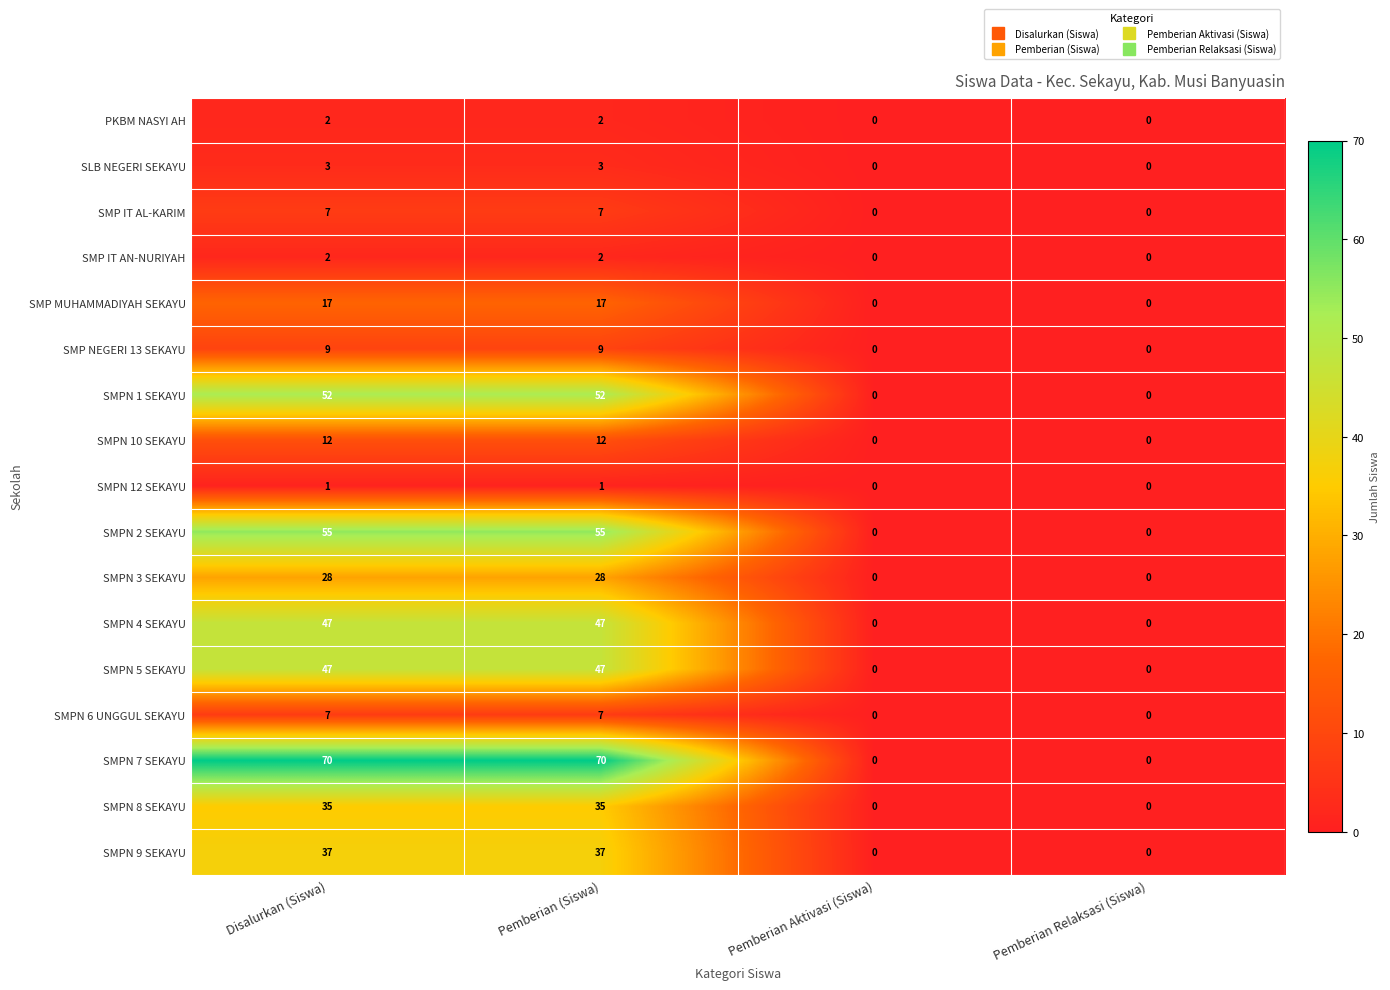

What is the sum of all SMP MUHAMMADIYAH SEKAYU values?

34